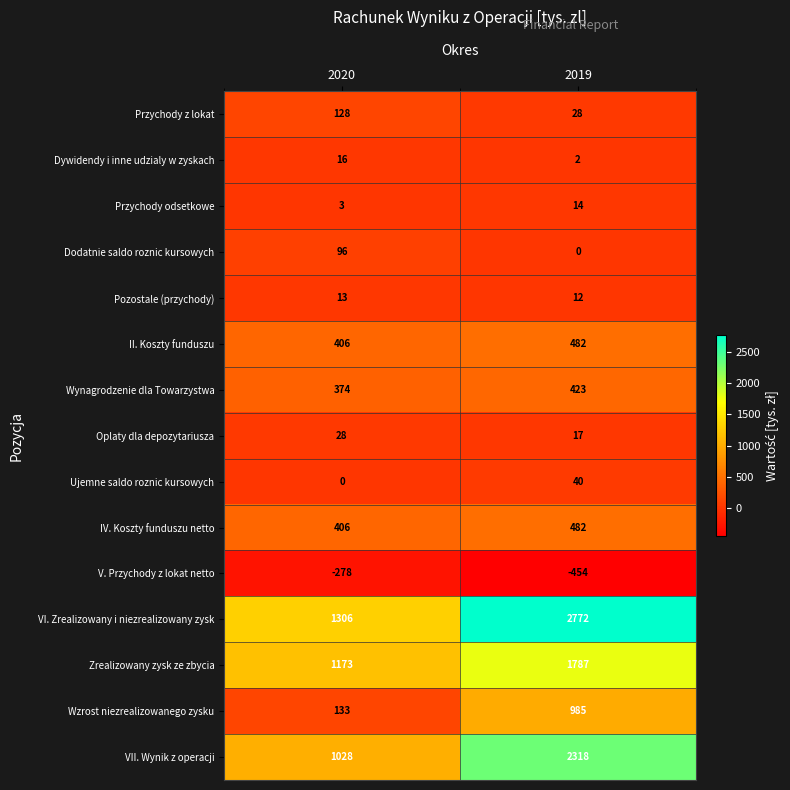

What is the average value of the Przychody z lokat series?

78